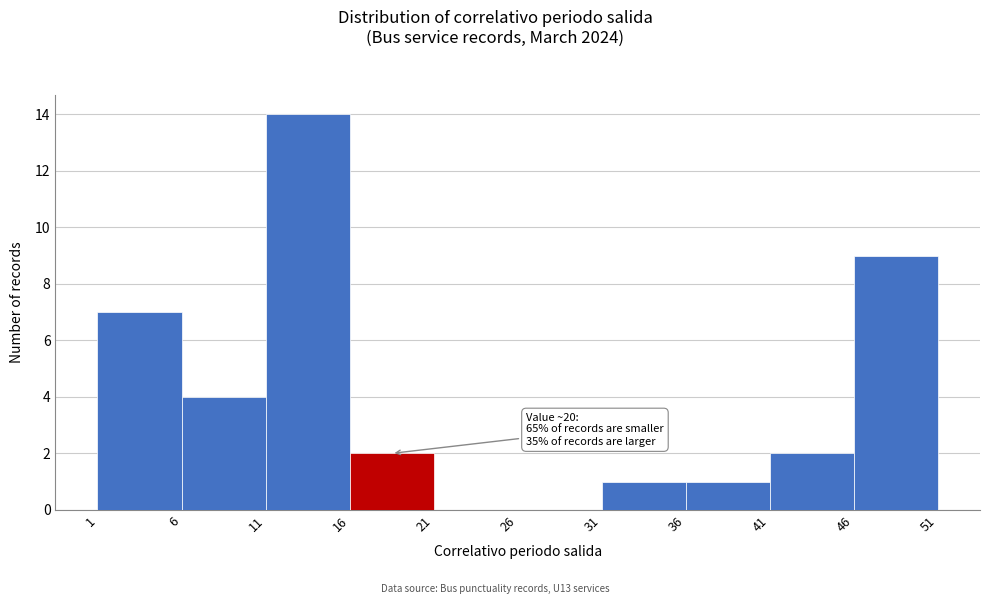

Which range on the x-axis has the tallest bar?

11 to 16